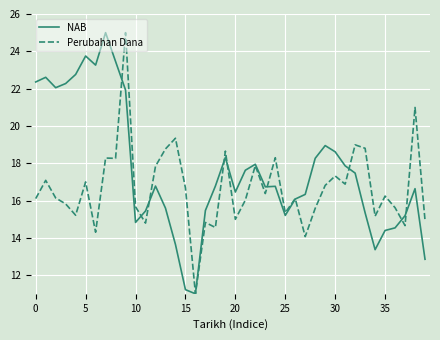

What is the maximum value for Perubahan Dana?

25.0